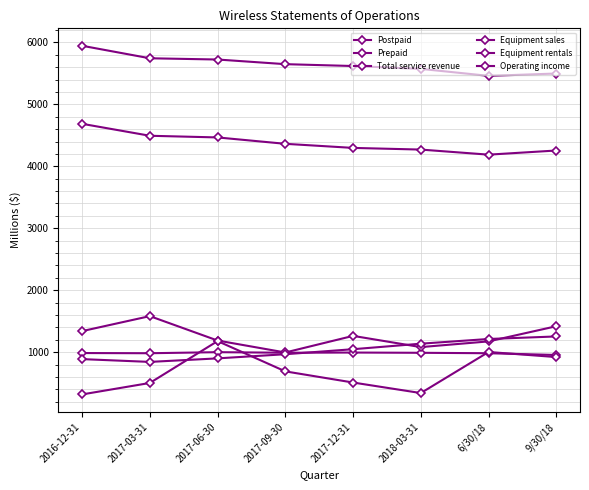

What position from the right is 2018-03-31?

3